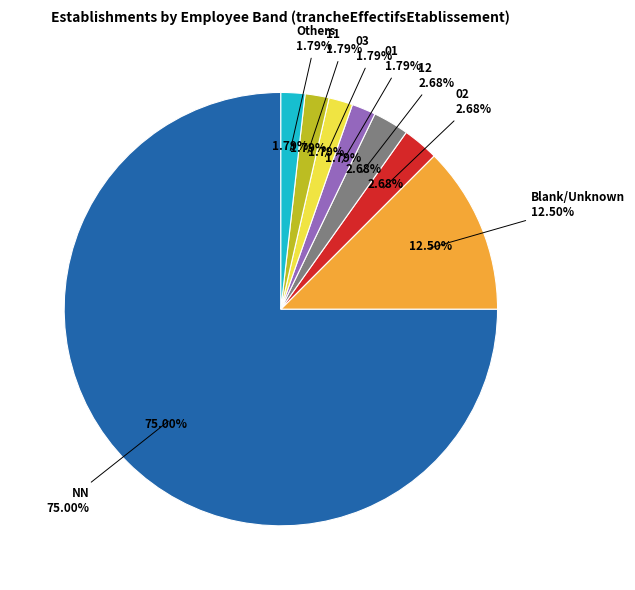

Is there a majority slice in this chart?

Yes